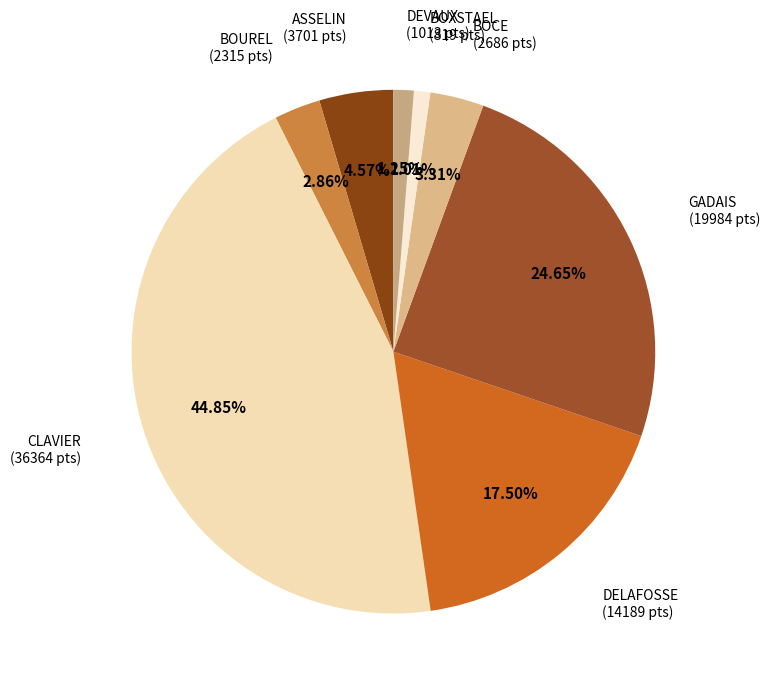

Does CLAVIER represent more than half of the total?

No